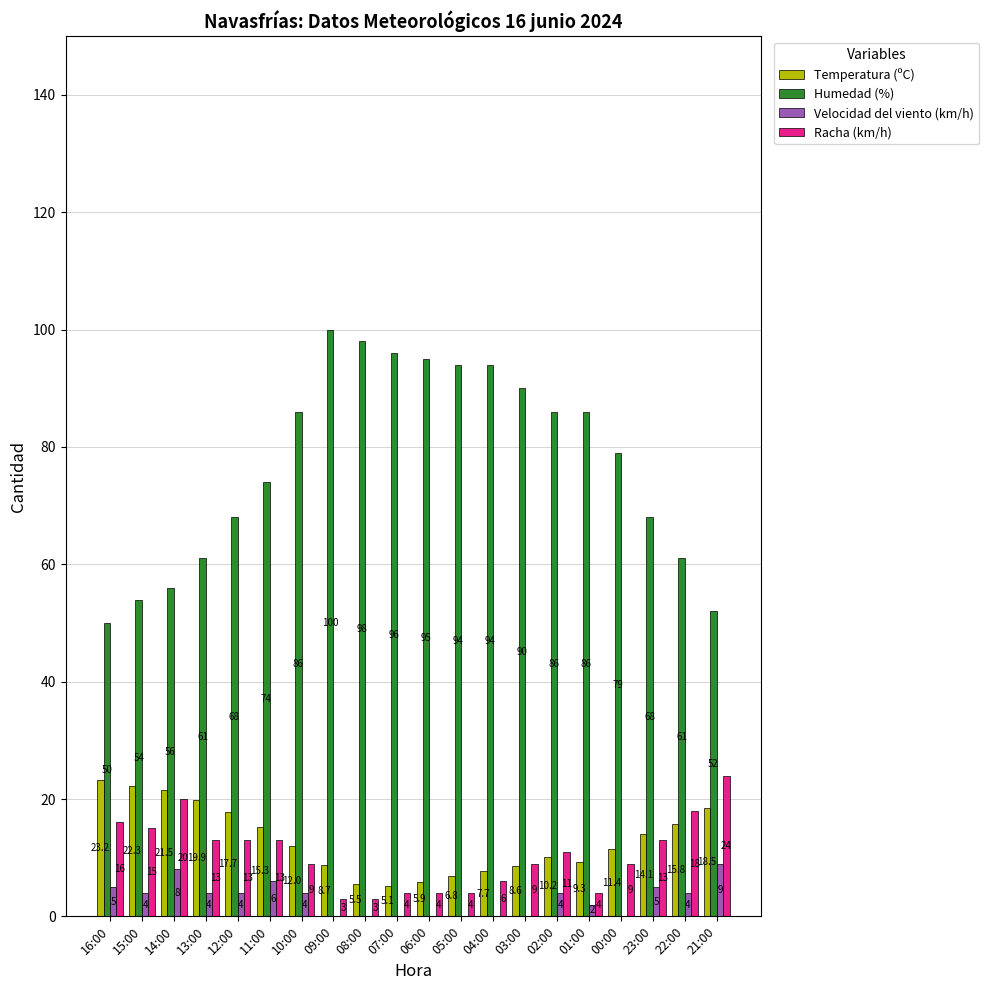

Which series has the largest range (max minus min)?

Humedad (%)